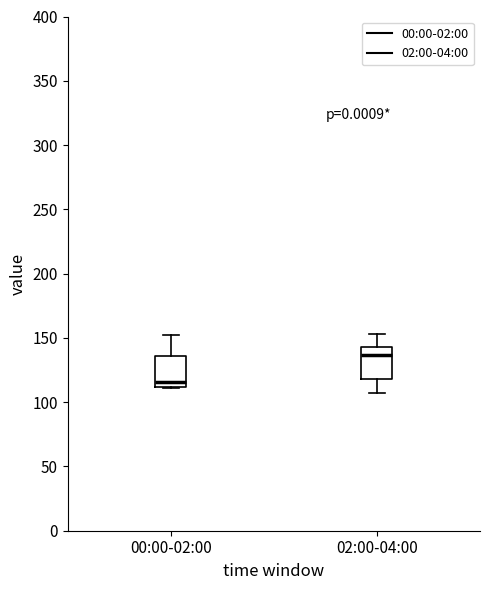

Where does the median line of the box for 02:00-04:00 sit on the y-axis? The values are not printed on the chart, so give them approximately, as read against the axis.

135